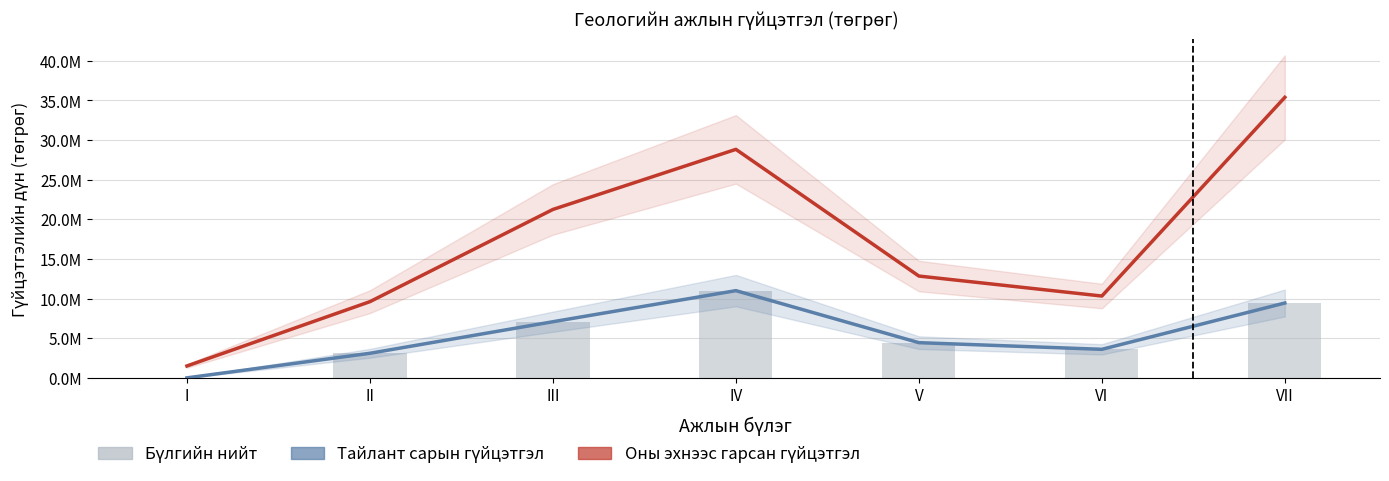

What is the total value across all series at I?

1500000